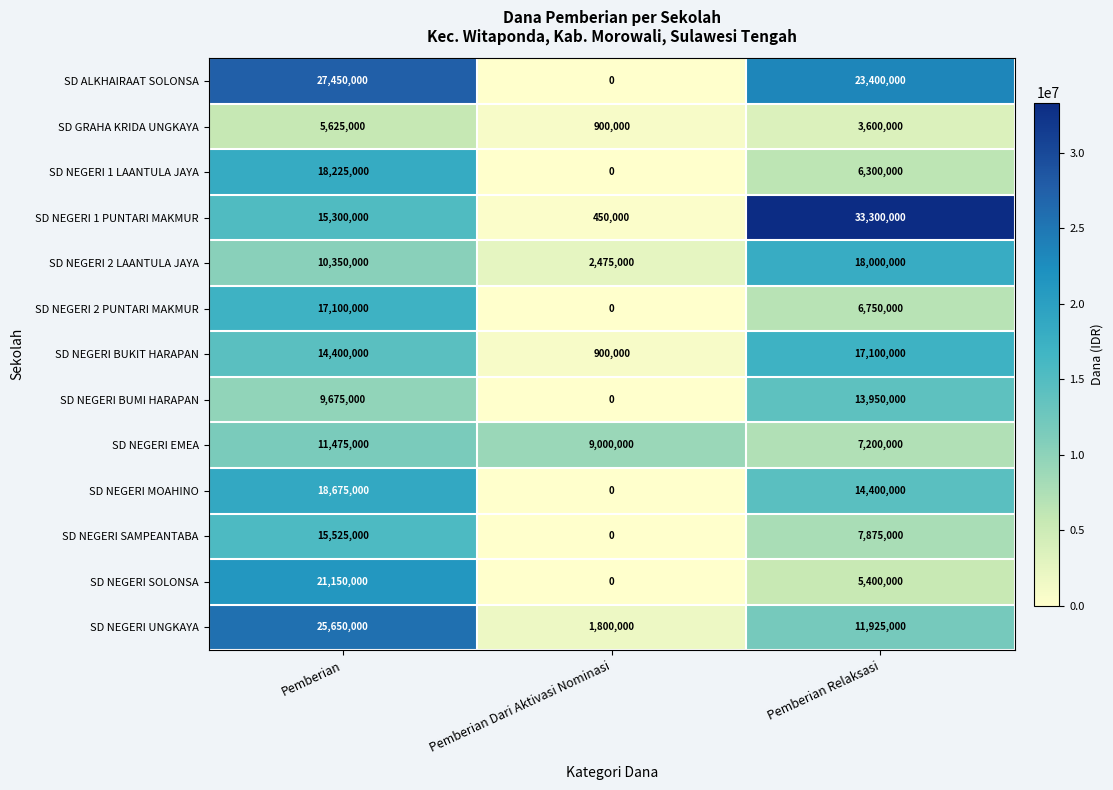

At which category is the sum across all series the highest?

Pemberian